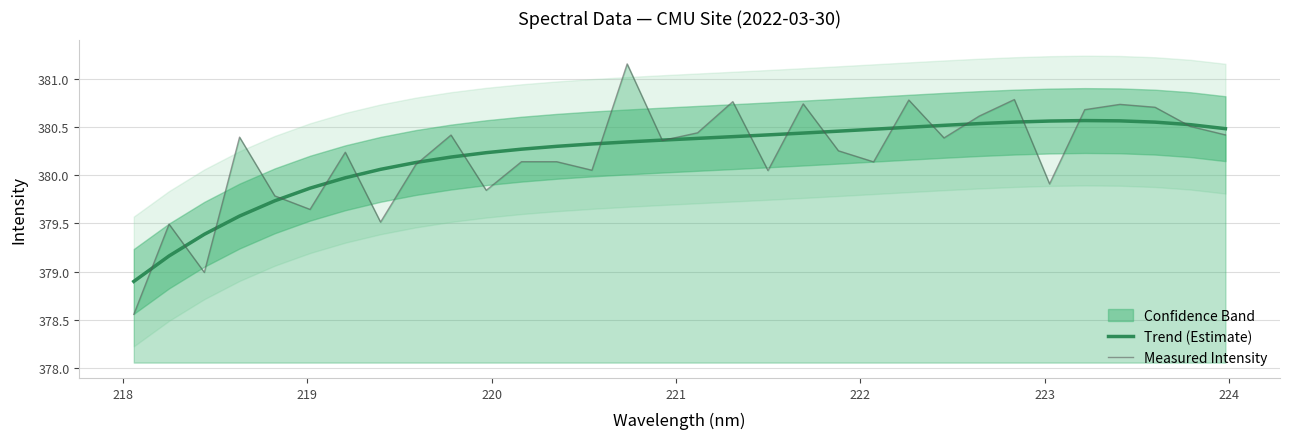

What is the lowest value of the Trend (Estimate) series?

378.9